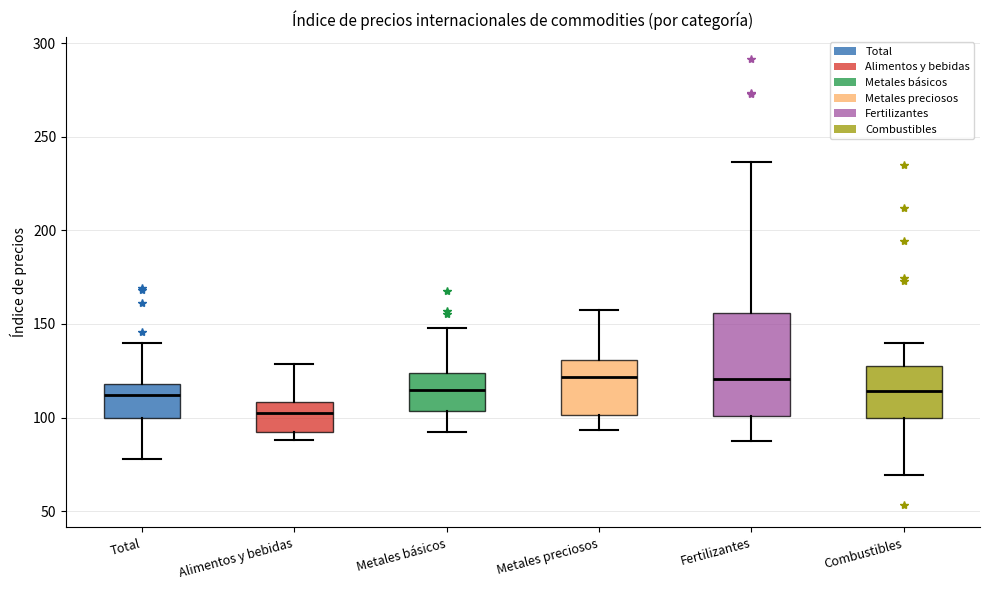

Reading left to right, read every box against the y-axis: the position of its median line, the range the box covers, and the ends of its whiskers. The values are not printed on the chart, so give them approximately, as read against the axis.

Total: median 110, box 100 to 120, whiskers 80 to 140
Alimentos y bebidas: median 100, box 90 to 110, whiskers 90 (just below the box's lower edge) to 130
Metales básicos: median 115, box 105 to 125, whiskers 90 to 150
Metales preciosos: median 120, box 100 to 130, whiskers 95 to 155
Fertilizantes: median 120, box 100 to 155, whiskers 85 to 235
Combustibles: median 115, box 100 to 125, whiskers 70 to 140